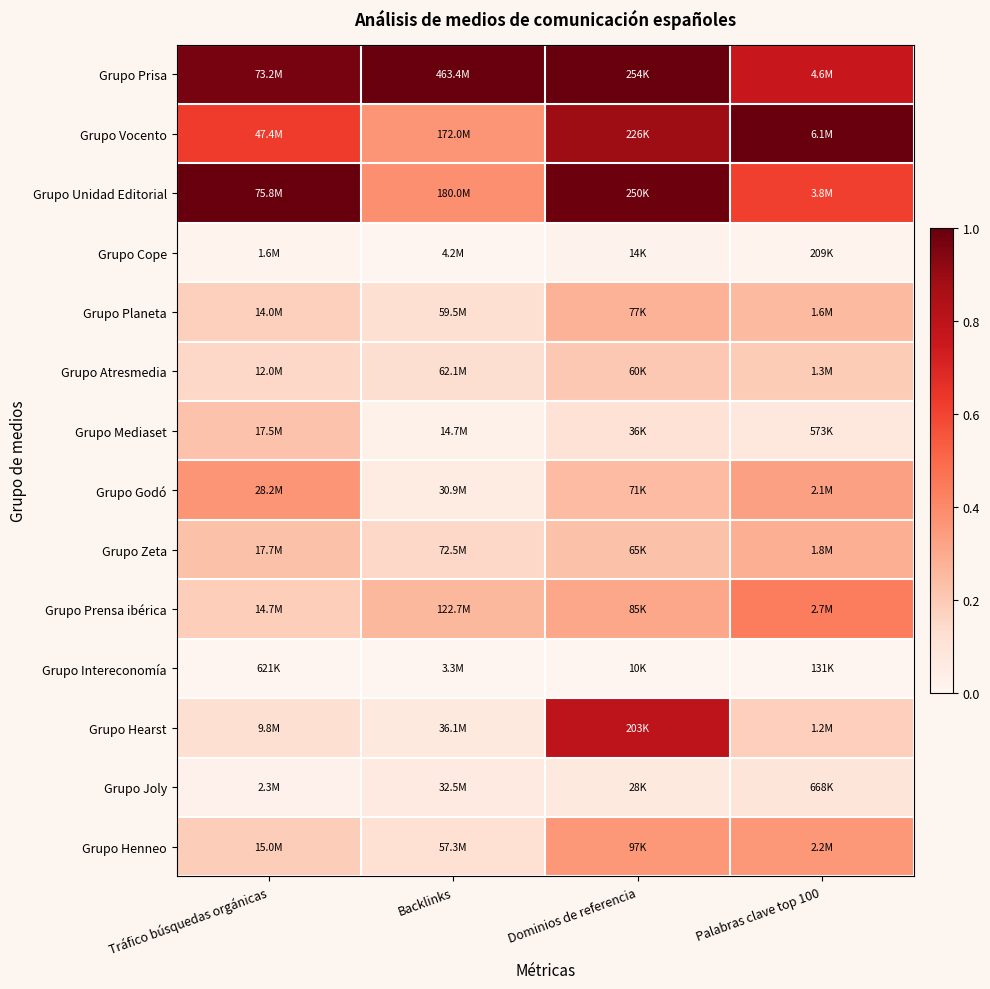

Count the number of data series in this chart.

14